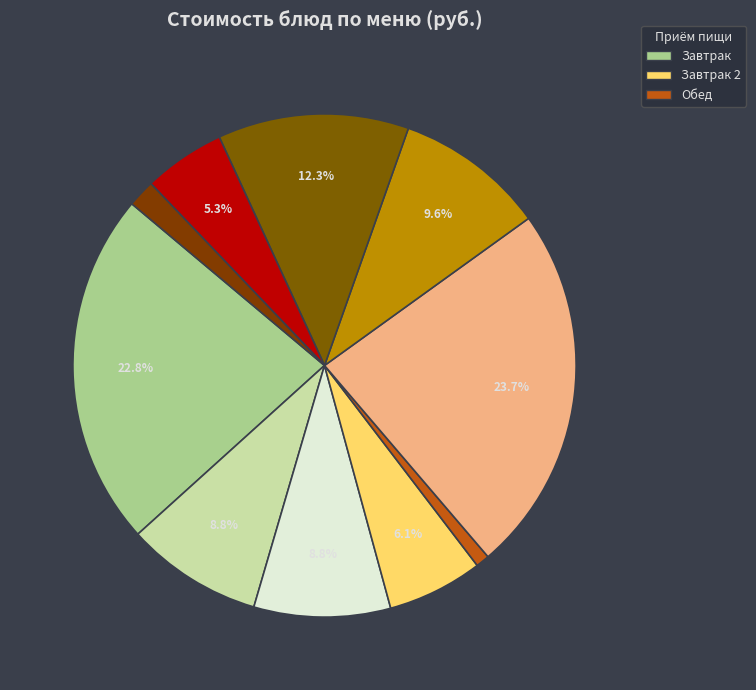

How many slices are in this pie chart?

10